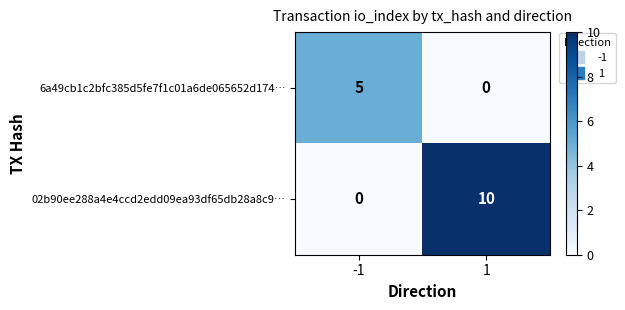

What is the sum of all 6a49cb1c2bfc385d5fe7f1c01a6de065652d174… values?

5